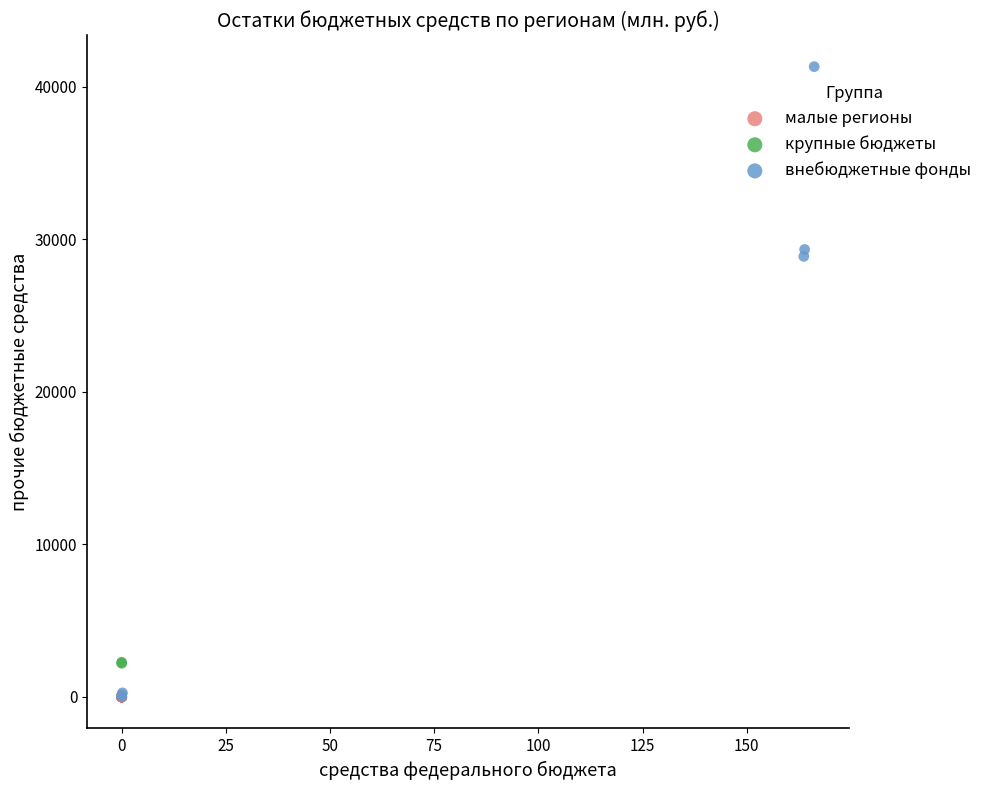

What are all the series names shown in the legend?

малые регионы, крупные бюджеты, внебюджетные фонды